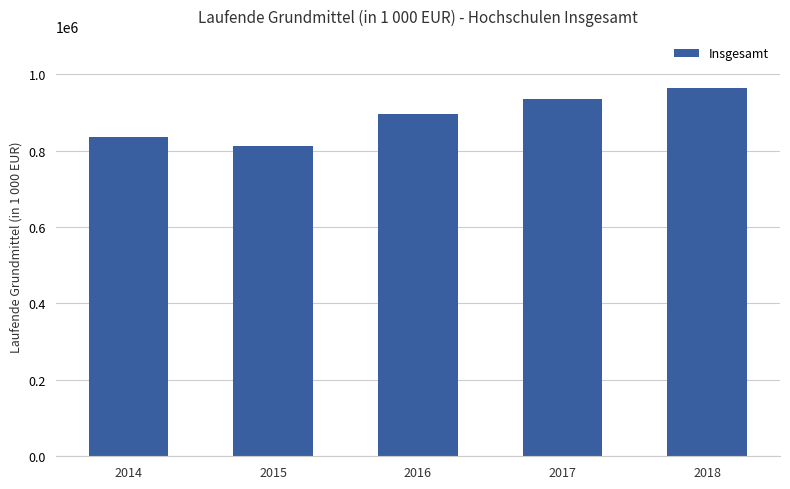

How many bars are there in total?

5